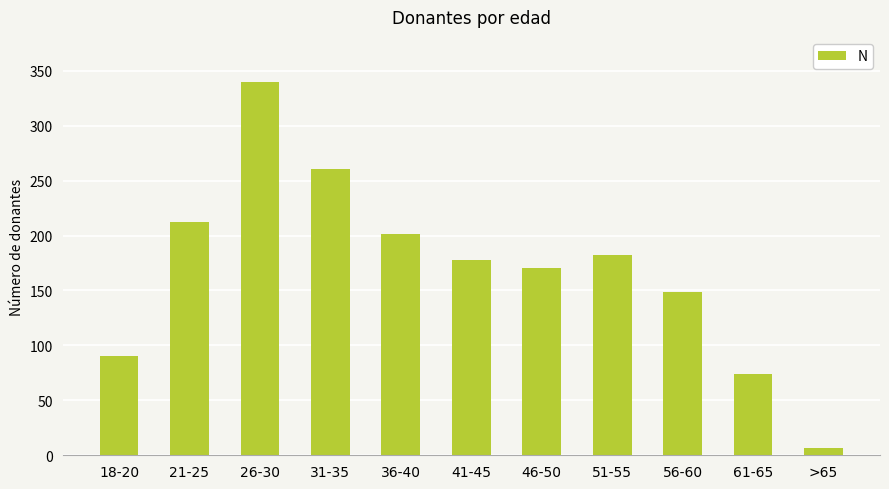

List the labels in order of value, largest first.

26-30, 31-35, 21-25, 36-40, 51-55, 41-45, 46-50, 56-60, 18-20, 61-65, >65